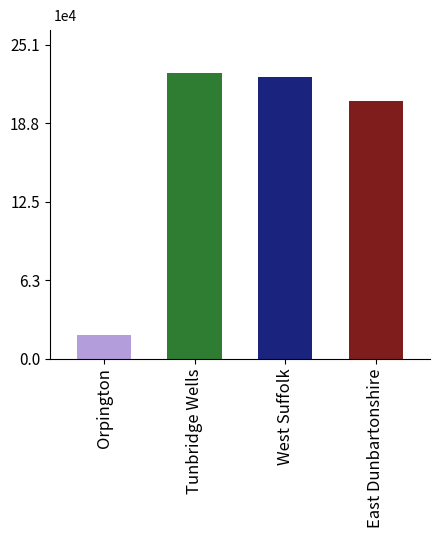

Where does the data first go above 22?

Tunbridge Wells